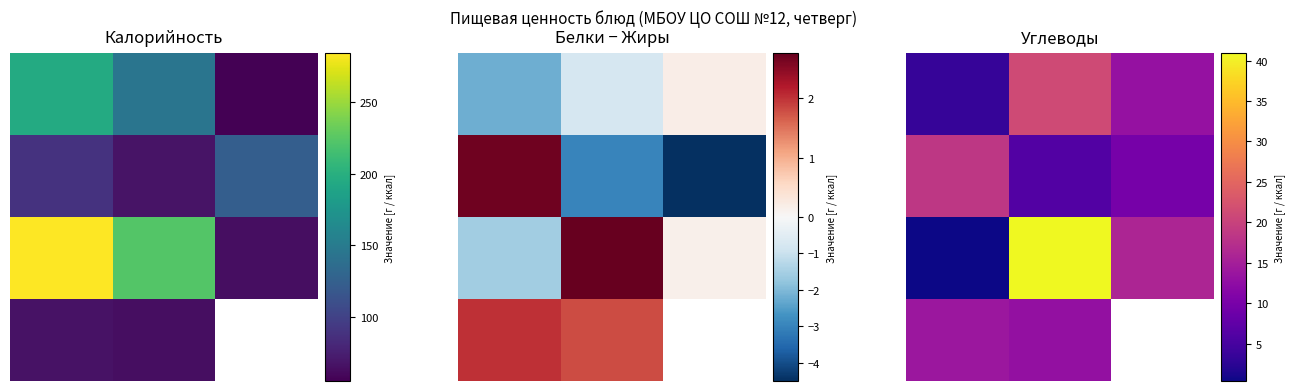

Between 1 and 2, which is larger?

1